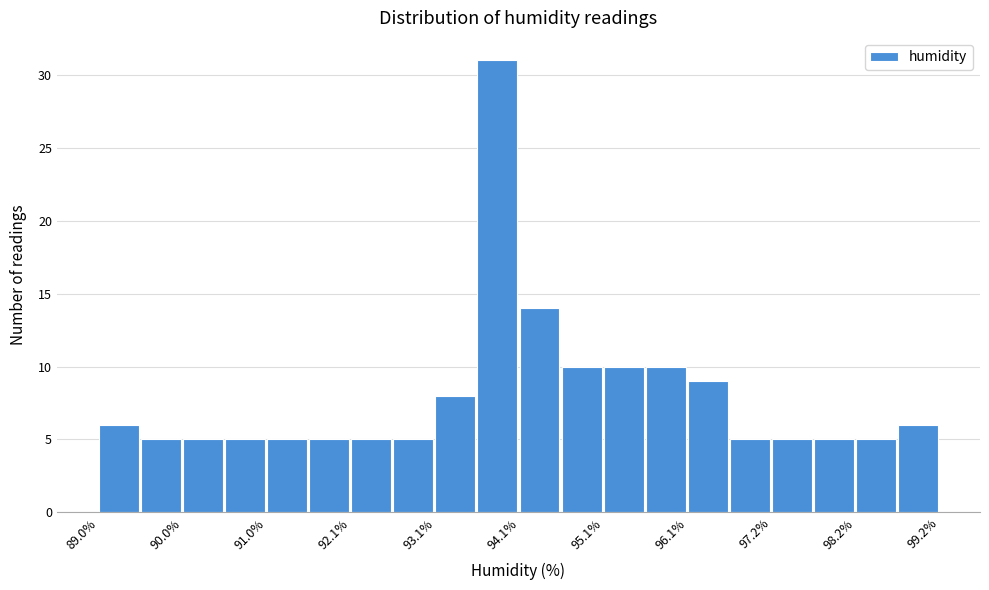

Around what value on the x-axis is the tallest bar? Give the approximate position of its centre, as read against the axis.

93.8